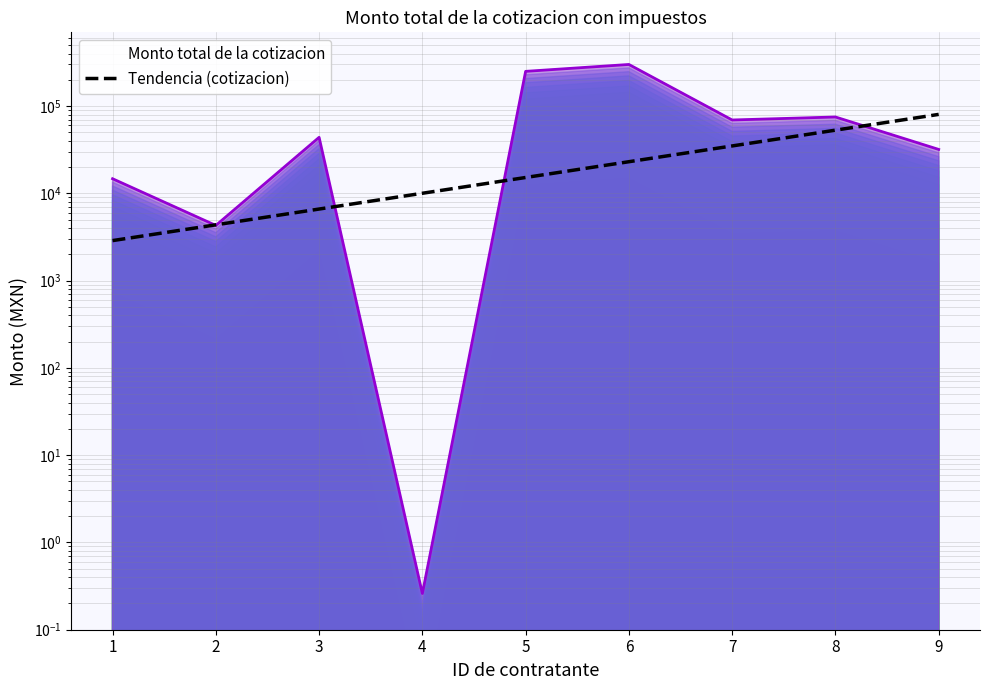

What is the ratio of the value at 6 to the value at 5?

1.2